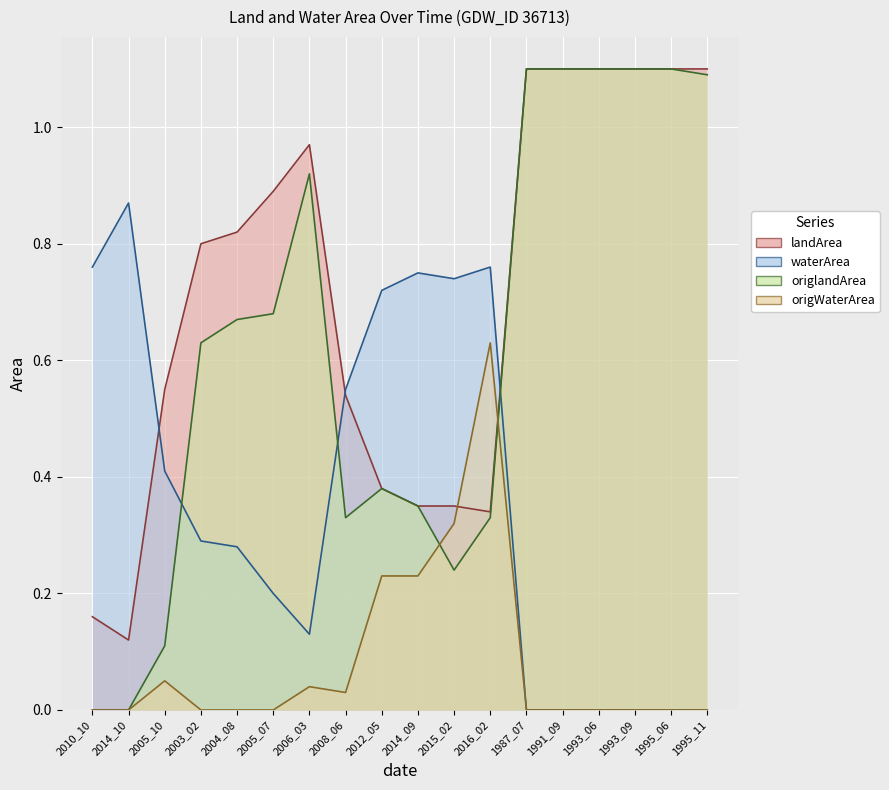

The origlandArea series shows 0.2 at 2008_06. True or false?

False